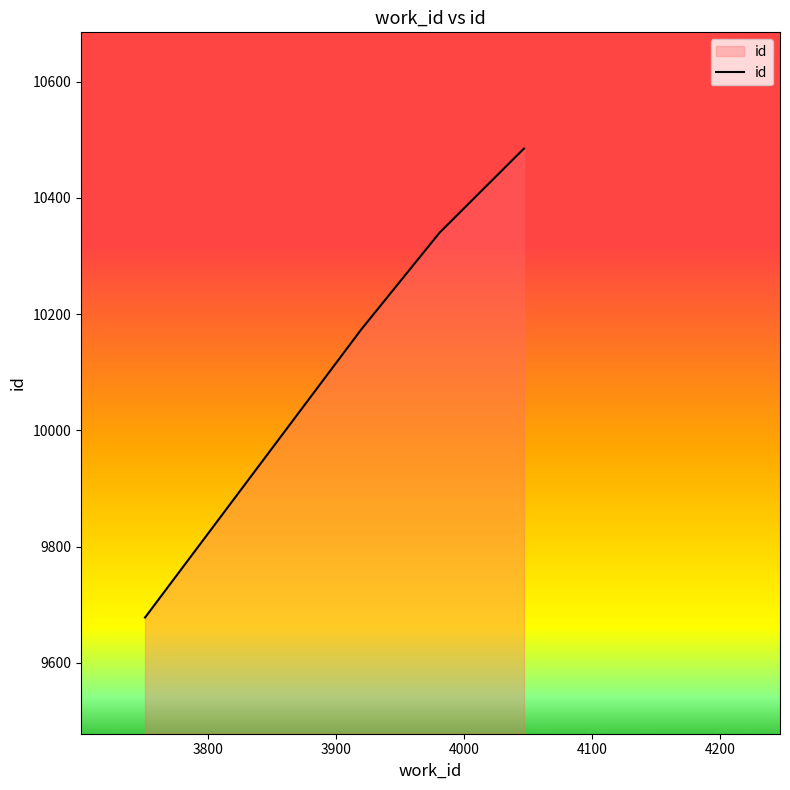

What is the difference between the second highest and second lowest values?

166